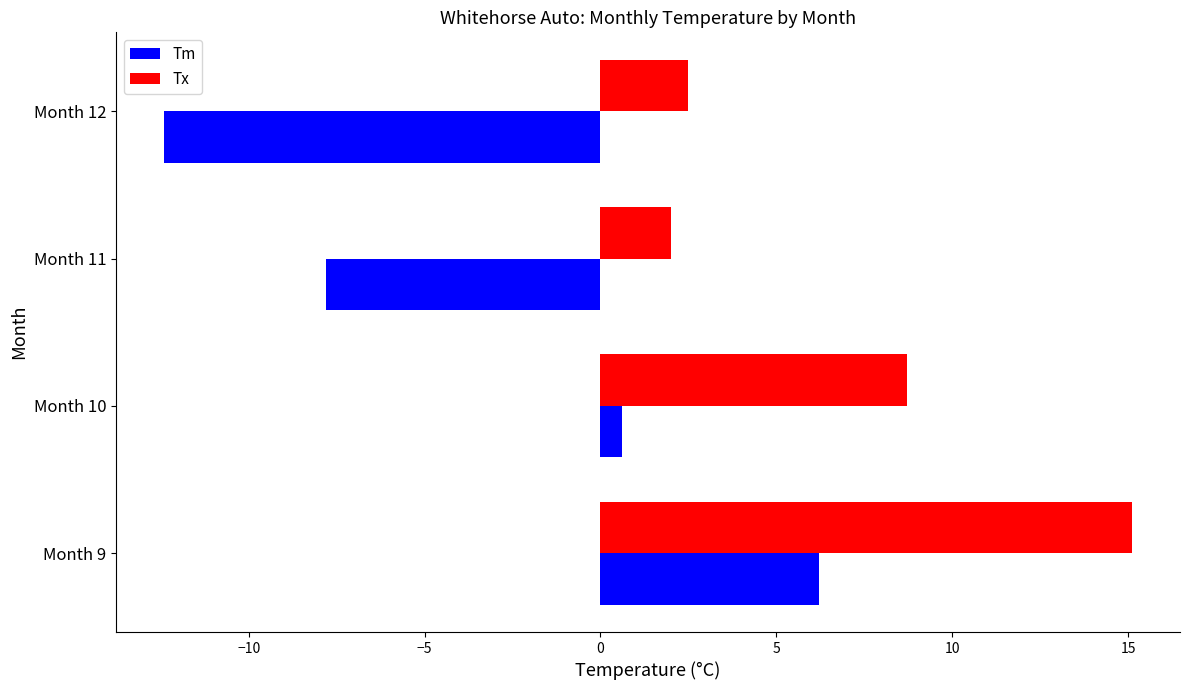

List the series in order of their overall mean, lowest first.

Tm, Tx